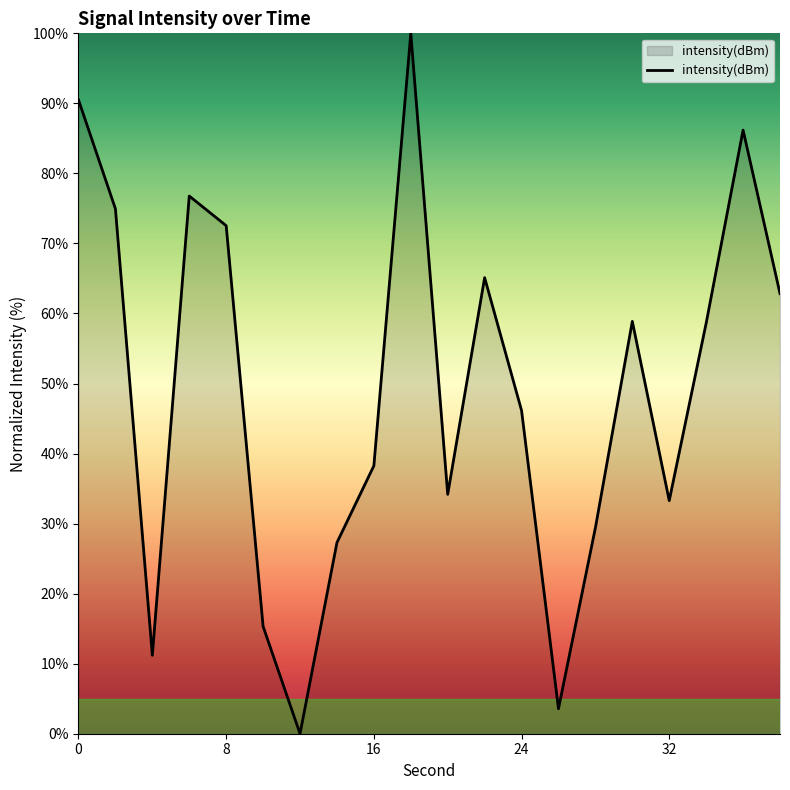

What is the maximum value shown in the chart?

100.0